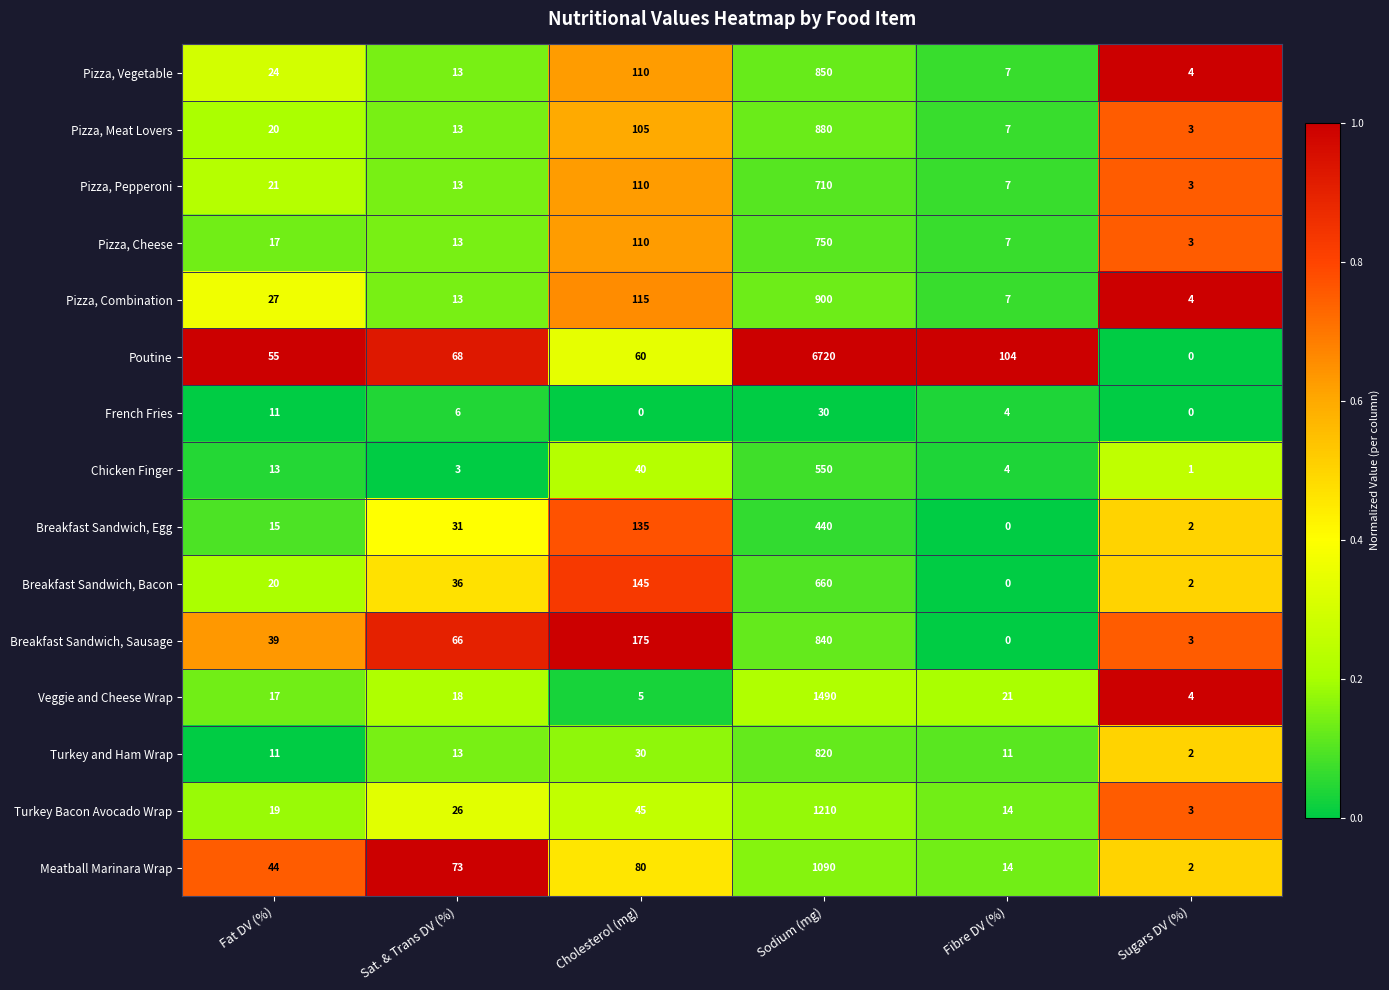

Which series has the largest range (max minus min)?

Poutine